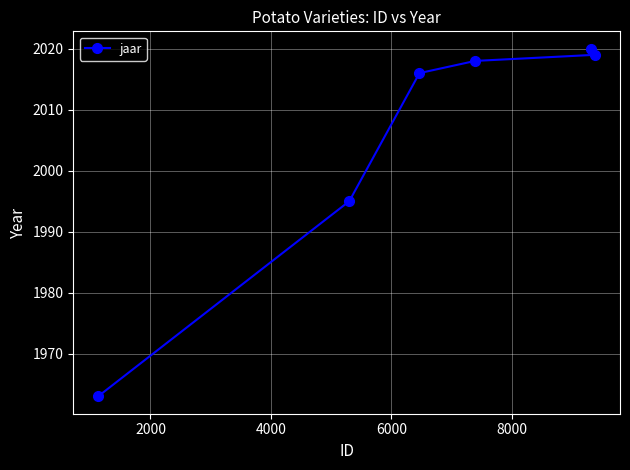

What is the value of the 3rd point from the left?

2016